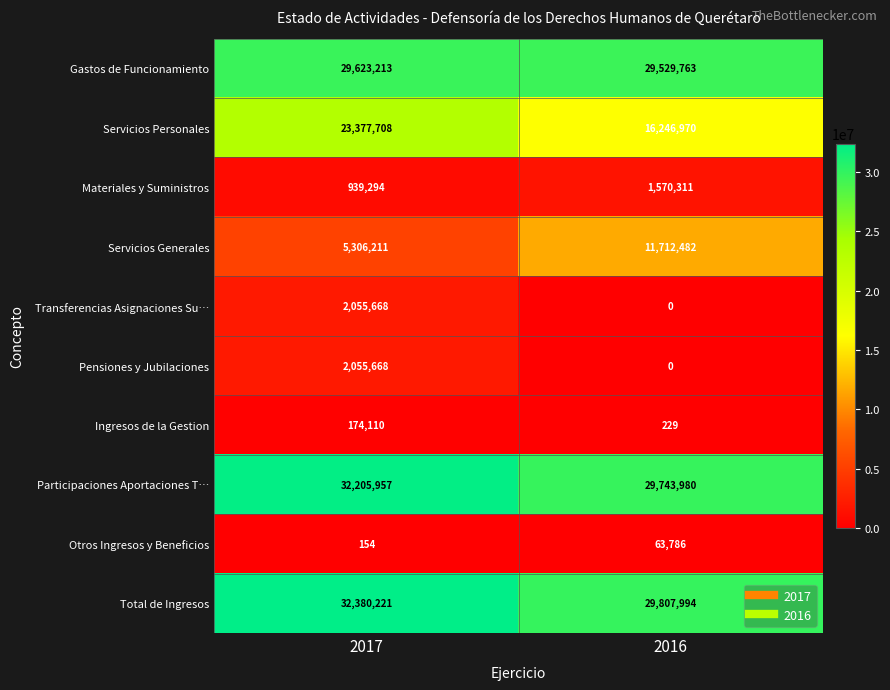

Which category has the lowest value in the Transferencias Asignaciones Su… series?

2016